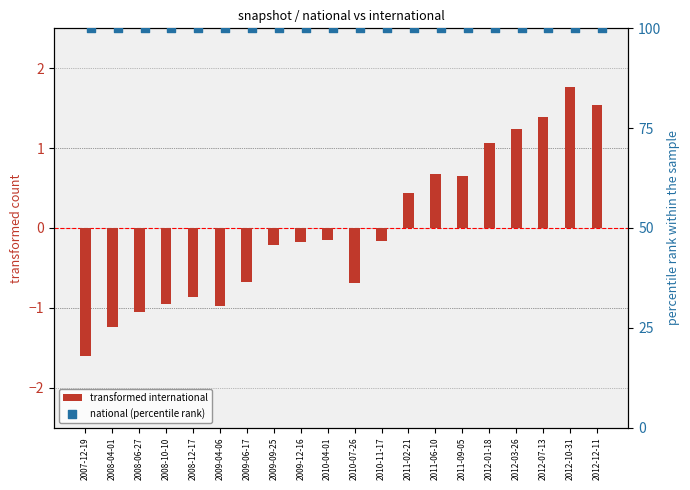

Which series has the largest total across all categories?

national (percentile rank)